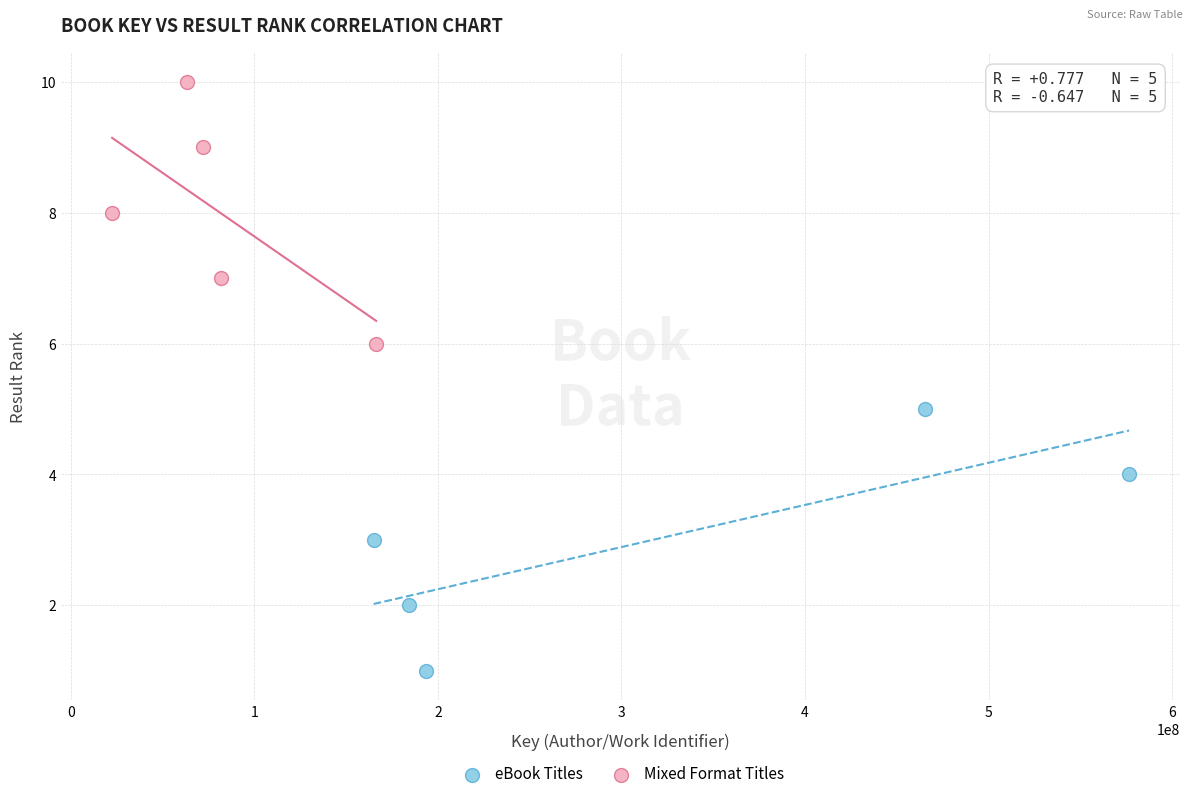

What are all the series names shown in the legend?

eBook Titles, Mixed Format Titles